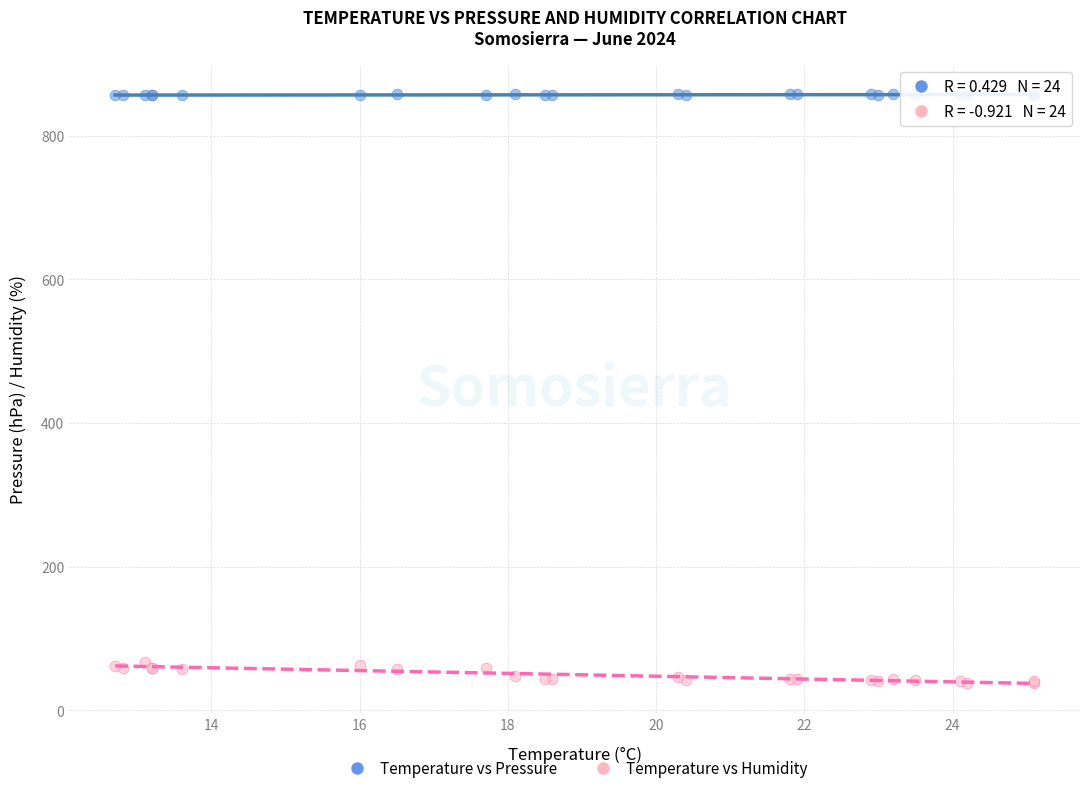

Which series has the widest spread of Y values?

Temperature vs Humidity